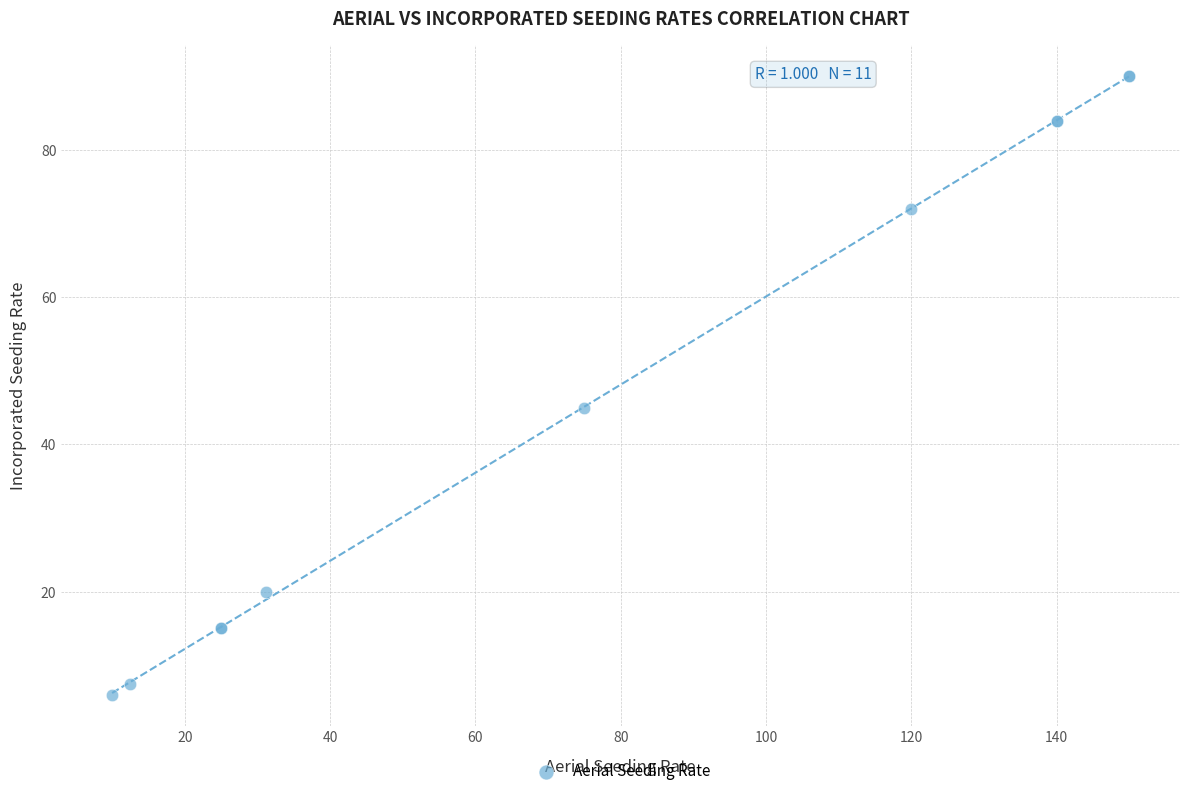

What Y value in the scatter plot is closest to 48?

45.0